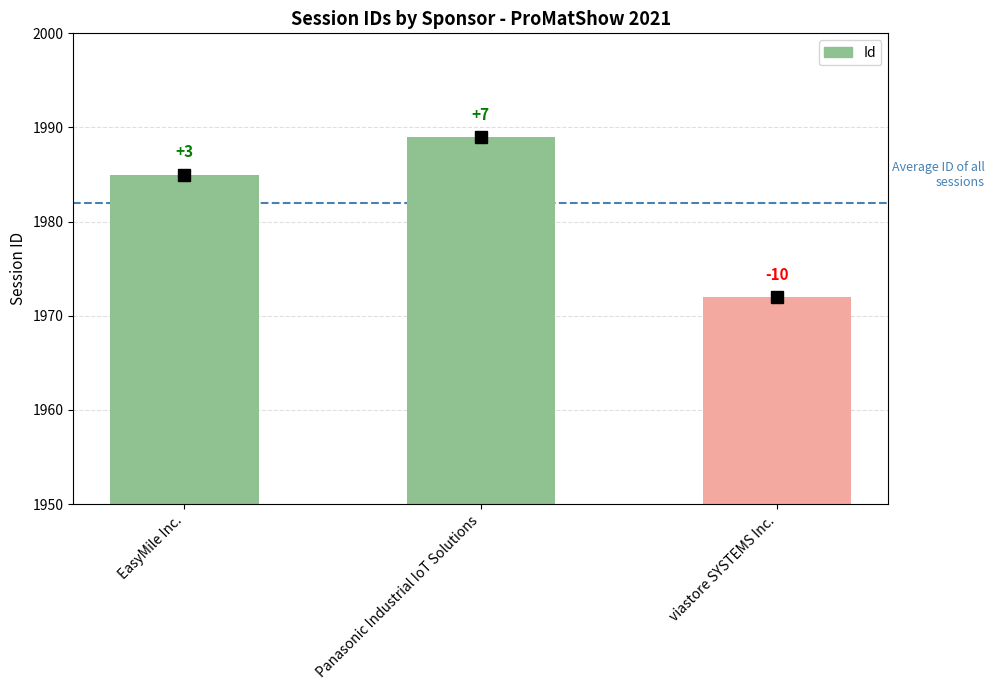

Does the chart contain any negative values?

No